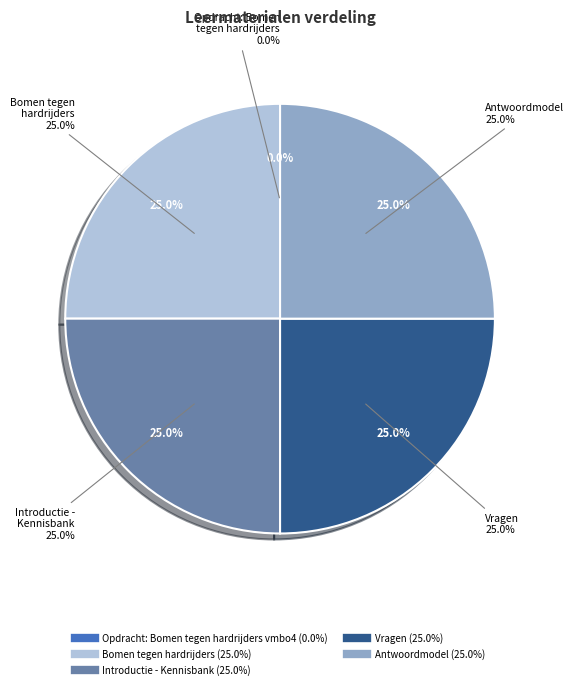

Does Vragen account for over 50% of the chart?

No